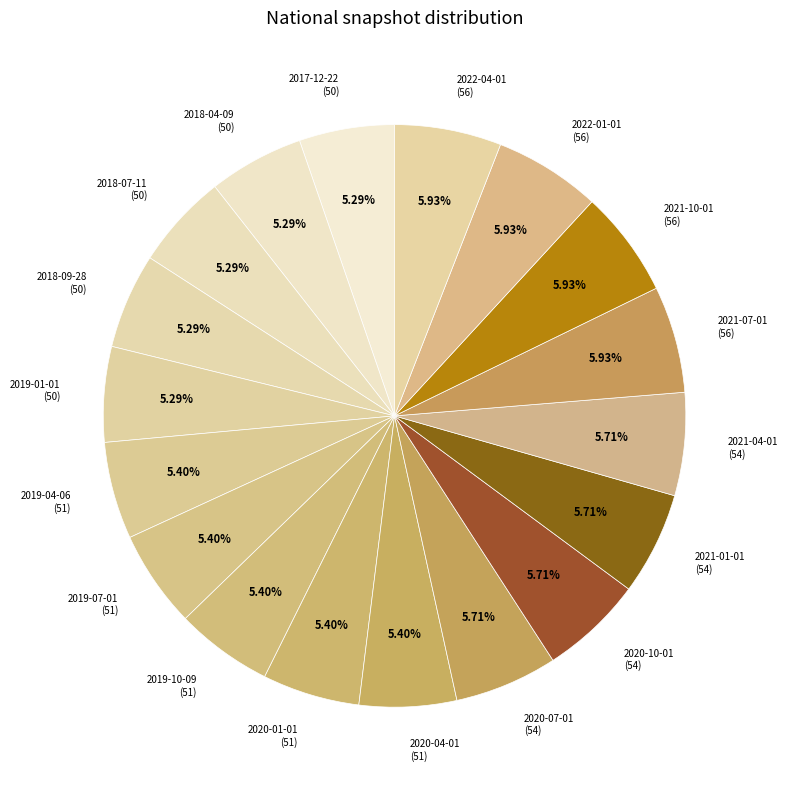

To the nearest percent, what is the average slice percentage?

6%